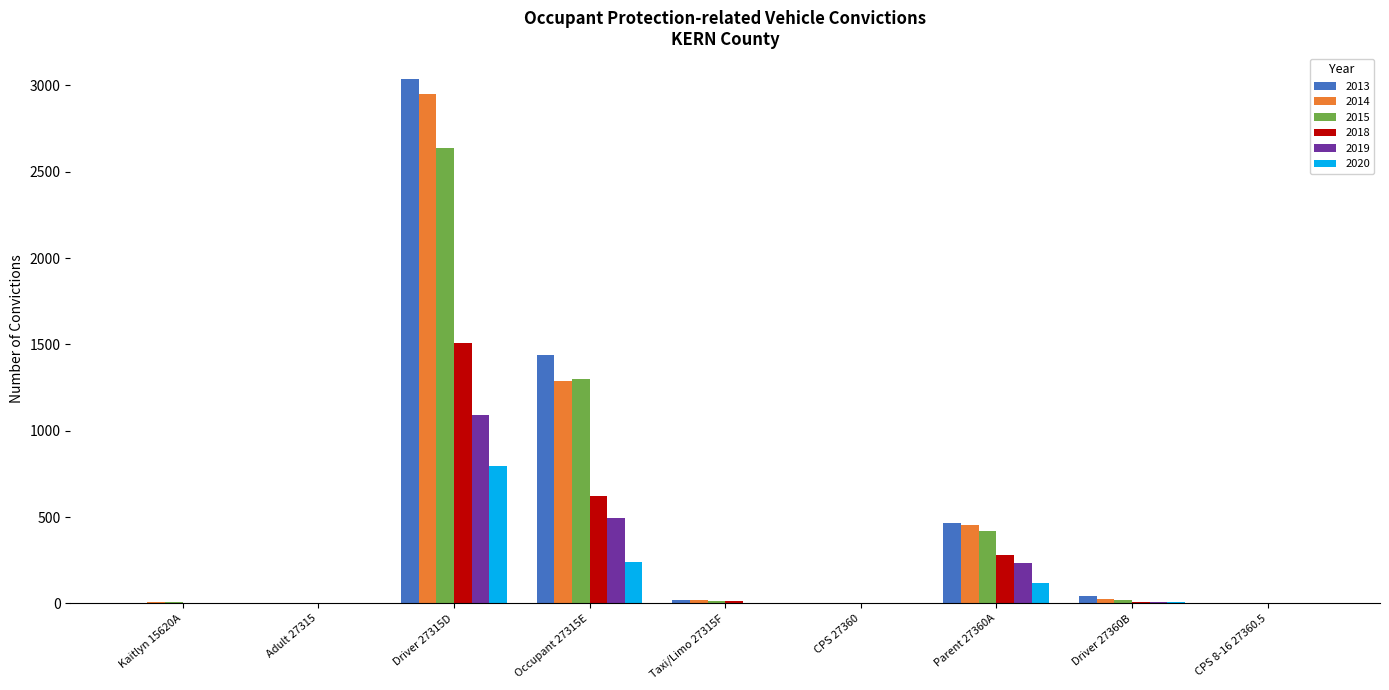

Is the value of 2018 at Kaitlyn 15620A greater than the value of 2013 at Parent 27360A?

No